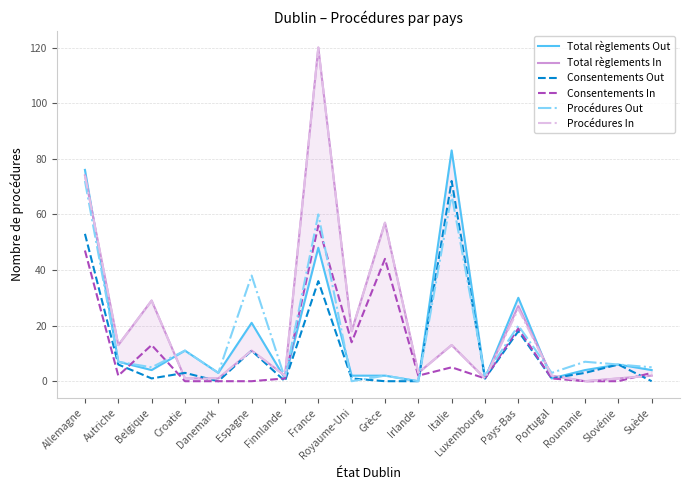

What position from the right is France?

11